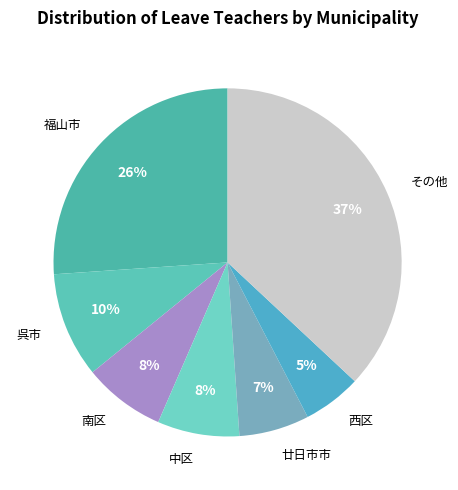

To the nearest percent, what portion does 廿日市市 represent?

7%